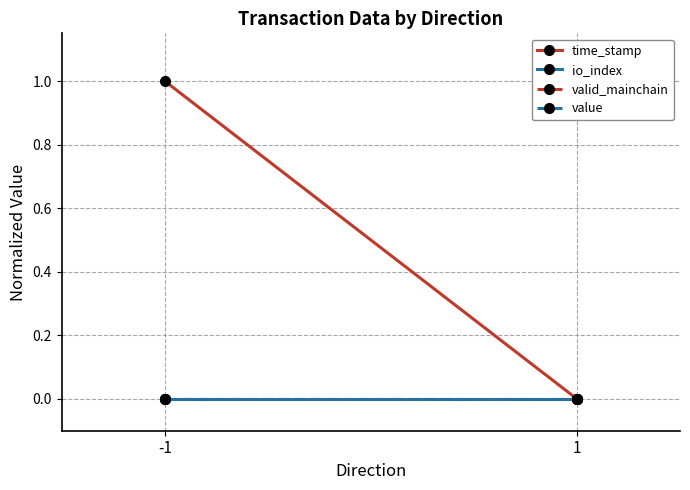

Which series changed the most between -1 and 1?

time_stamp